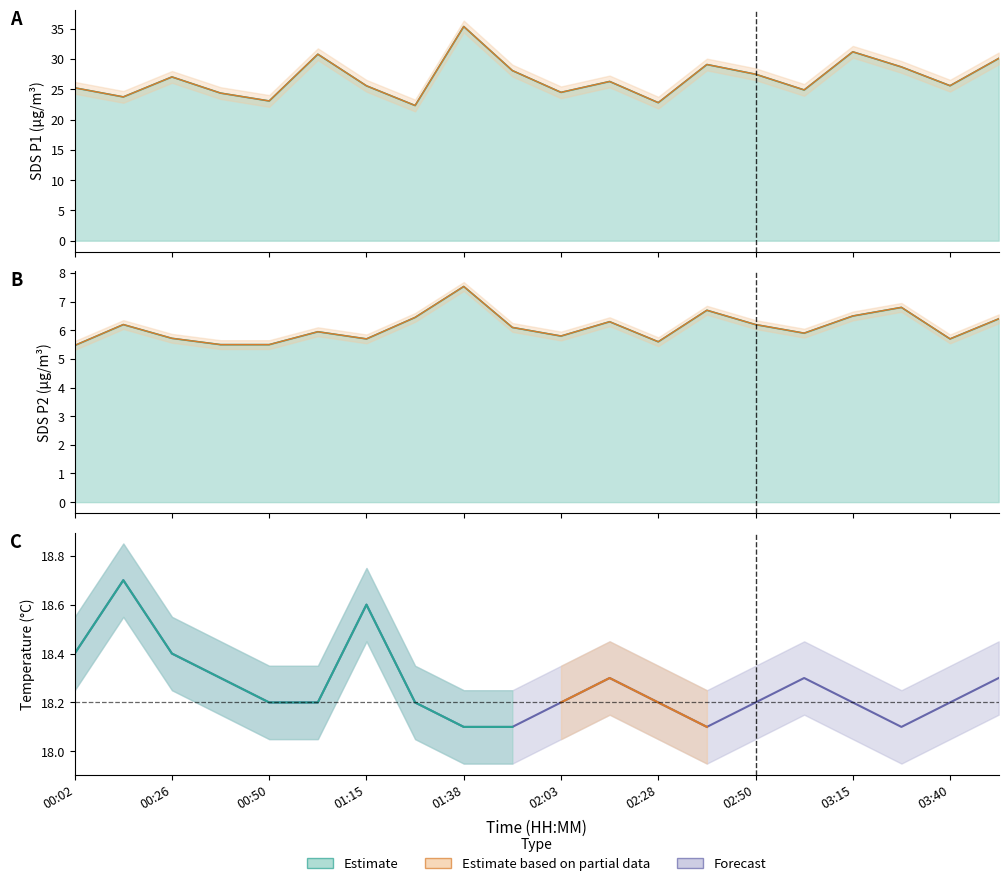

What is the value of the 1st point from the left?

18.4